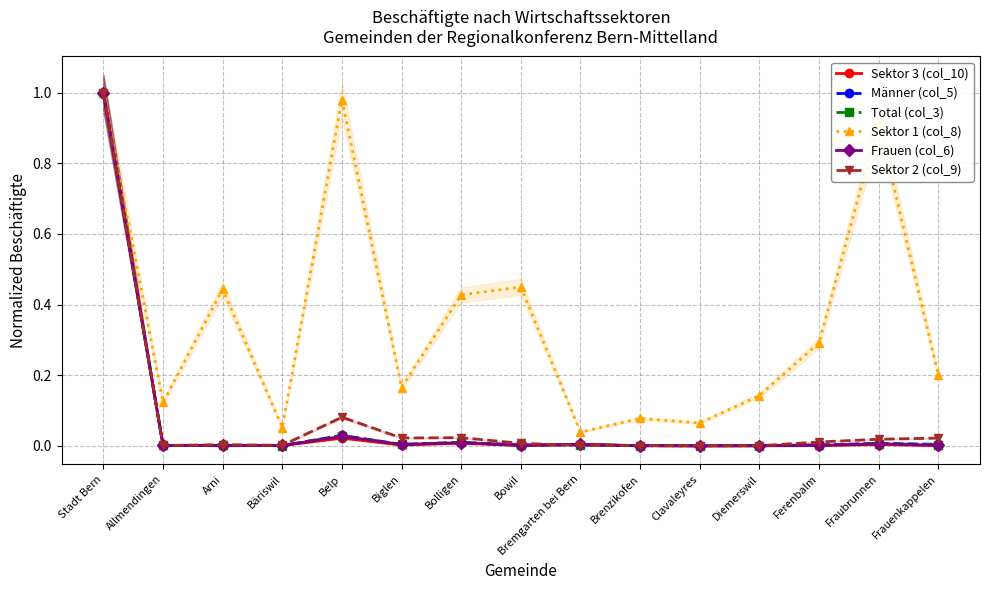

What is the average value of the Frauen (col_6) series?

0.1